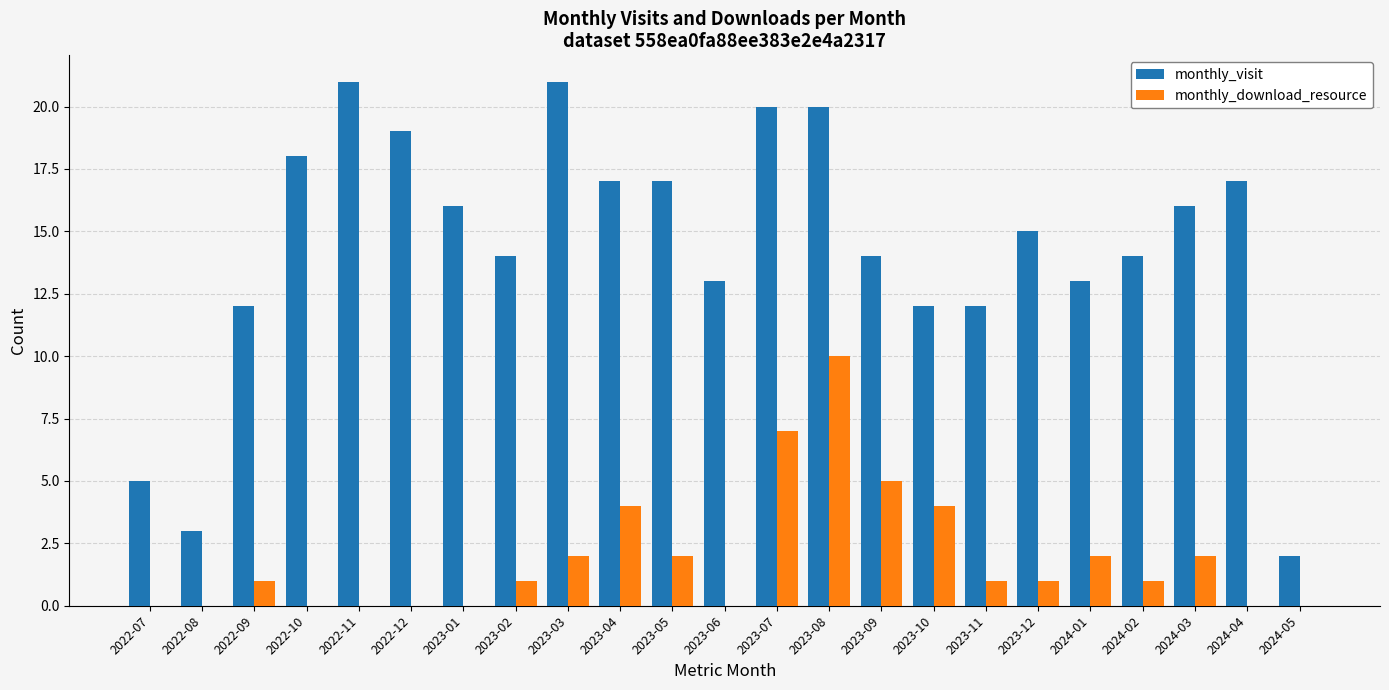

What is the total value across all series at 2023-02?

15